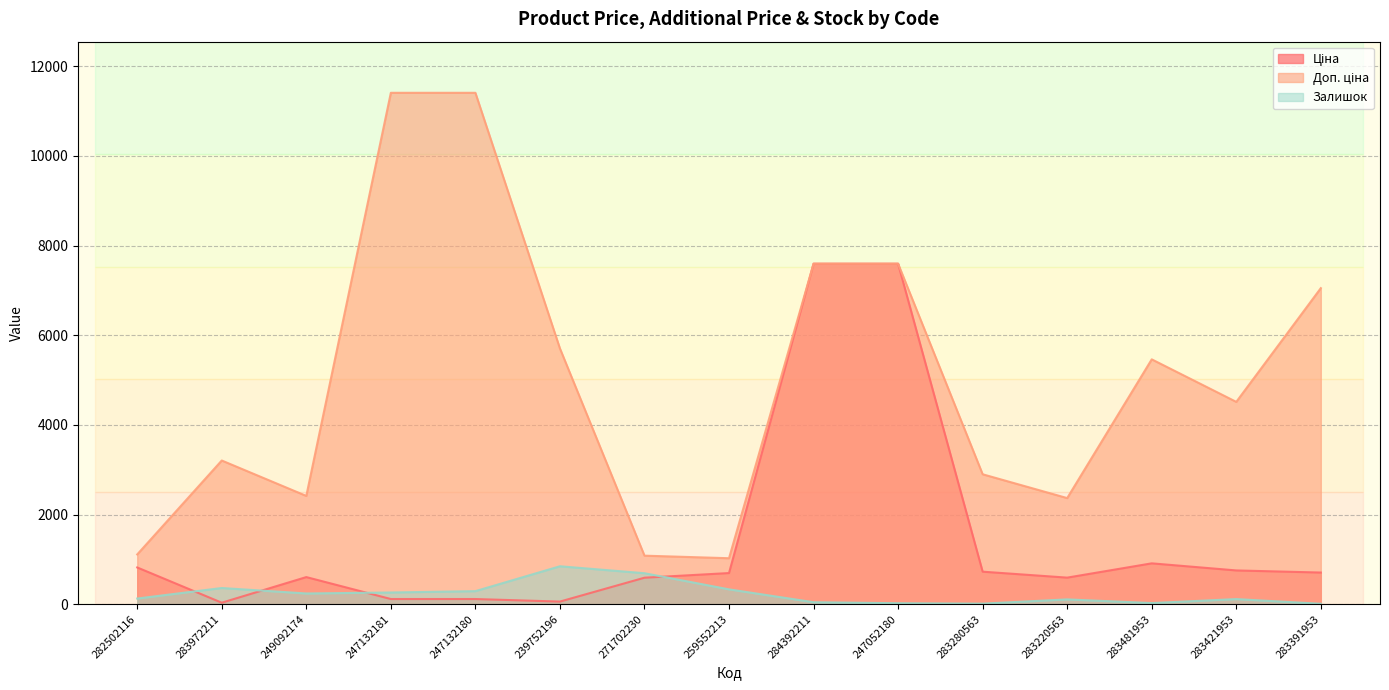

What is the lowest value of the Залишок series?

8.0